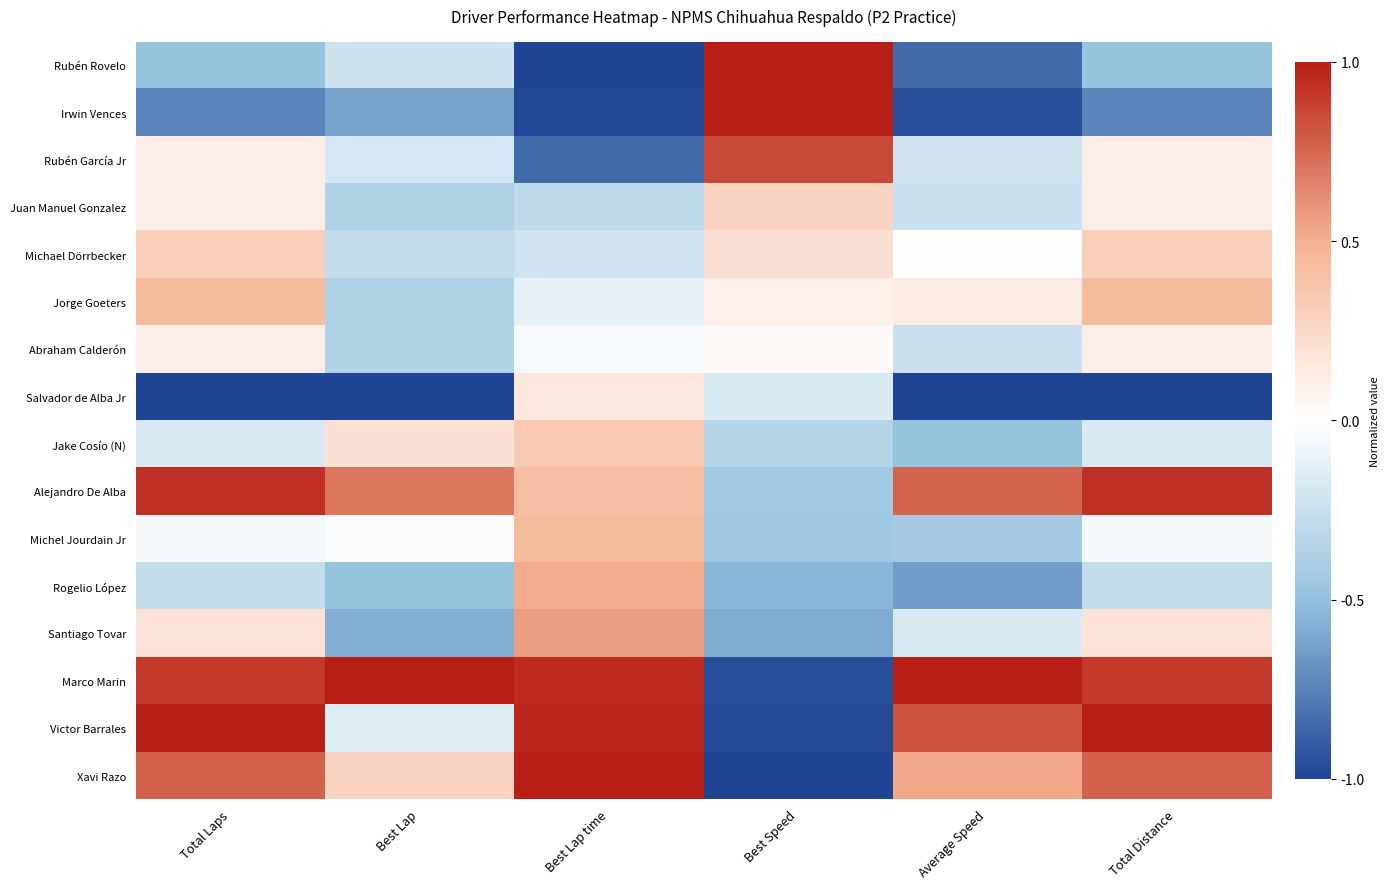

At how many categories does at least one series exceed 0?

6